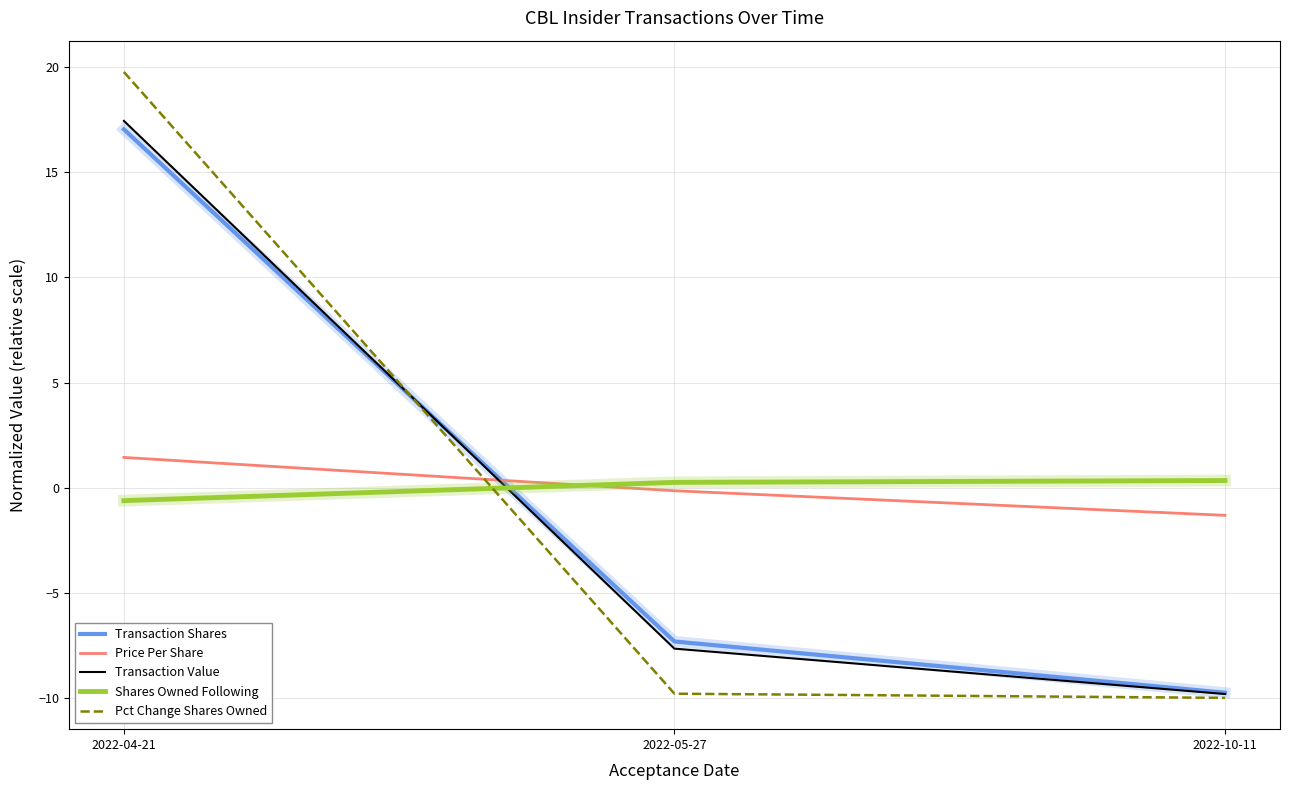

Reading right to left, extract all data points from this chart.

Transaction Shares: 2022-10-11=-9.7	2022-05-27=-7.3	2022-04-21=17.0
Price Per Share: 2022-10-11=-1.3	2022-05-27=-0.1	2022-04-21=1.4
Transaction Value: 2022-10-11=-9.8	2022-05-27=-7.6	2022-04-21=17.4
Shares Owned Following: 2022-10-11=0.3	2022-05-27=0.3	2022-04-21=-0.6
Pct Change Shares Owned: 2022-10-11=-10.0	2022-05-27=-9.8	2022-04-21=19.8